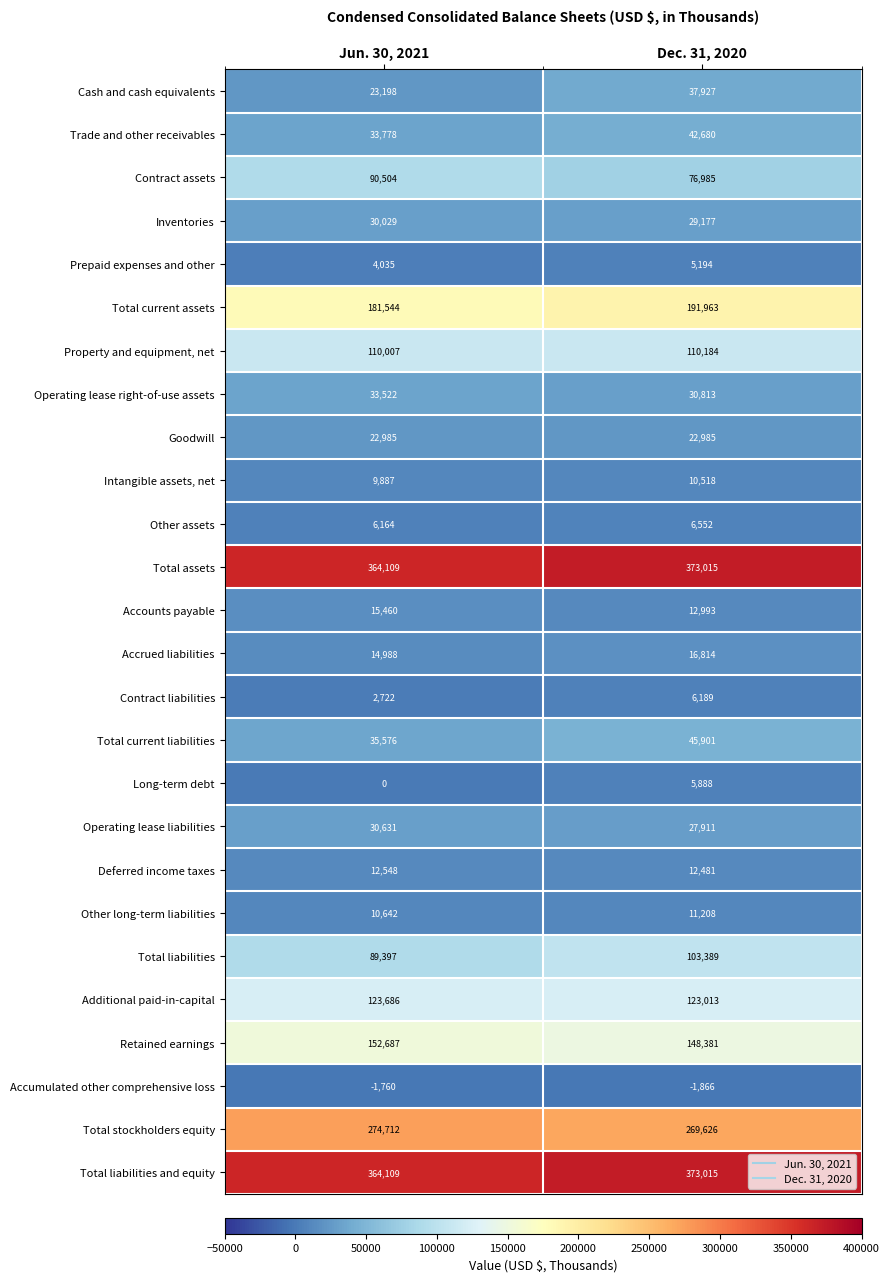

What is the difference between the Total current assets values at Jun. 30, 2021 and Dec. 31, 2020?

10419